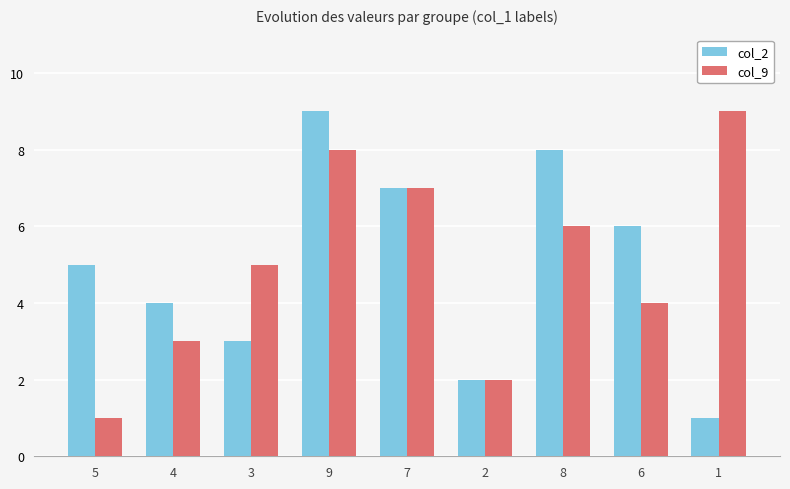

What is the smallest value displayed?

1